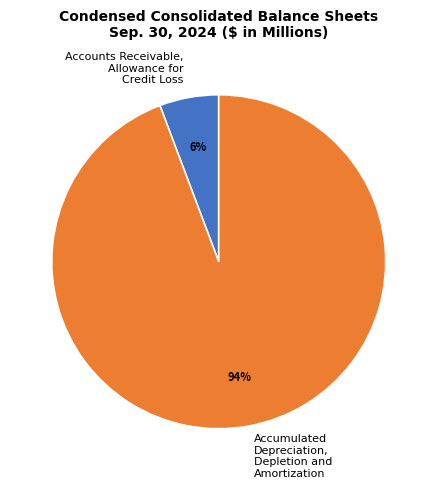

To the nearest percent, what percentage of the pie is Accounts Receivable, Allowance for Credit Loss?

6%